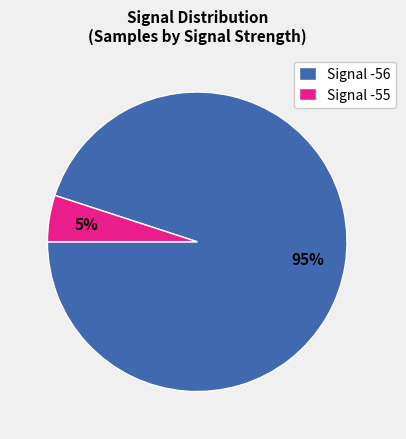

How many slices are in this pie chart?

2